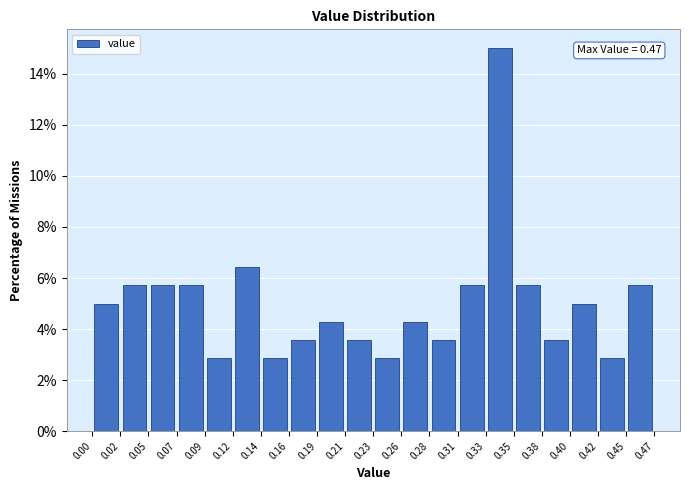

Over which range of the x-axis is the bar tallest?

0.33 to 0.35